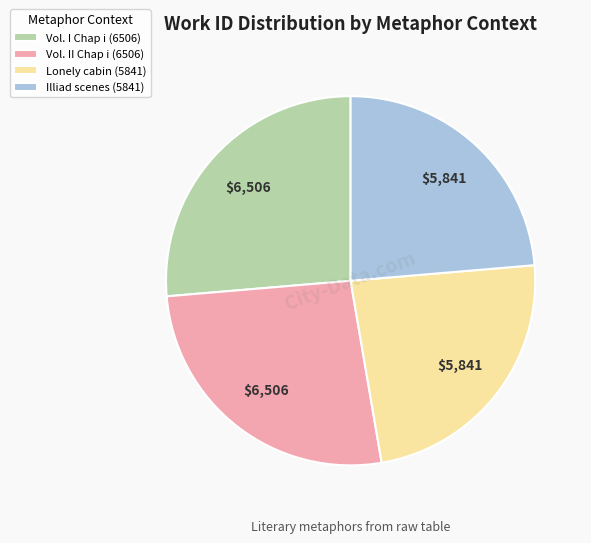

Between Vol. I Chap i (6506) and Lonely cabin (5841), which is larger?

Vol. I Chap i (6506)